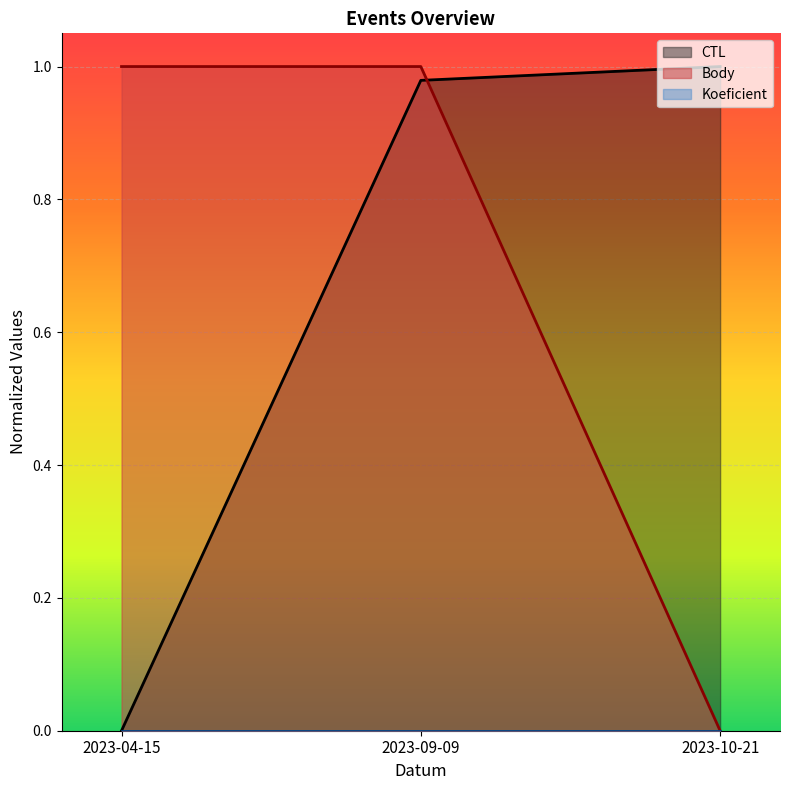

How many series are shown in this chart?

3